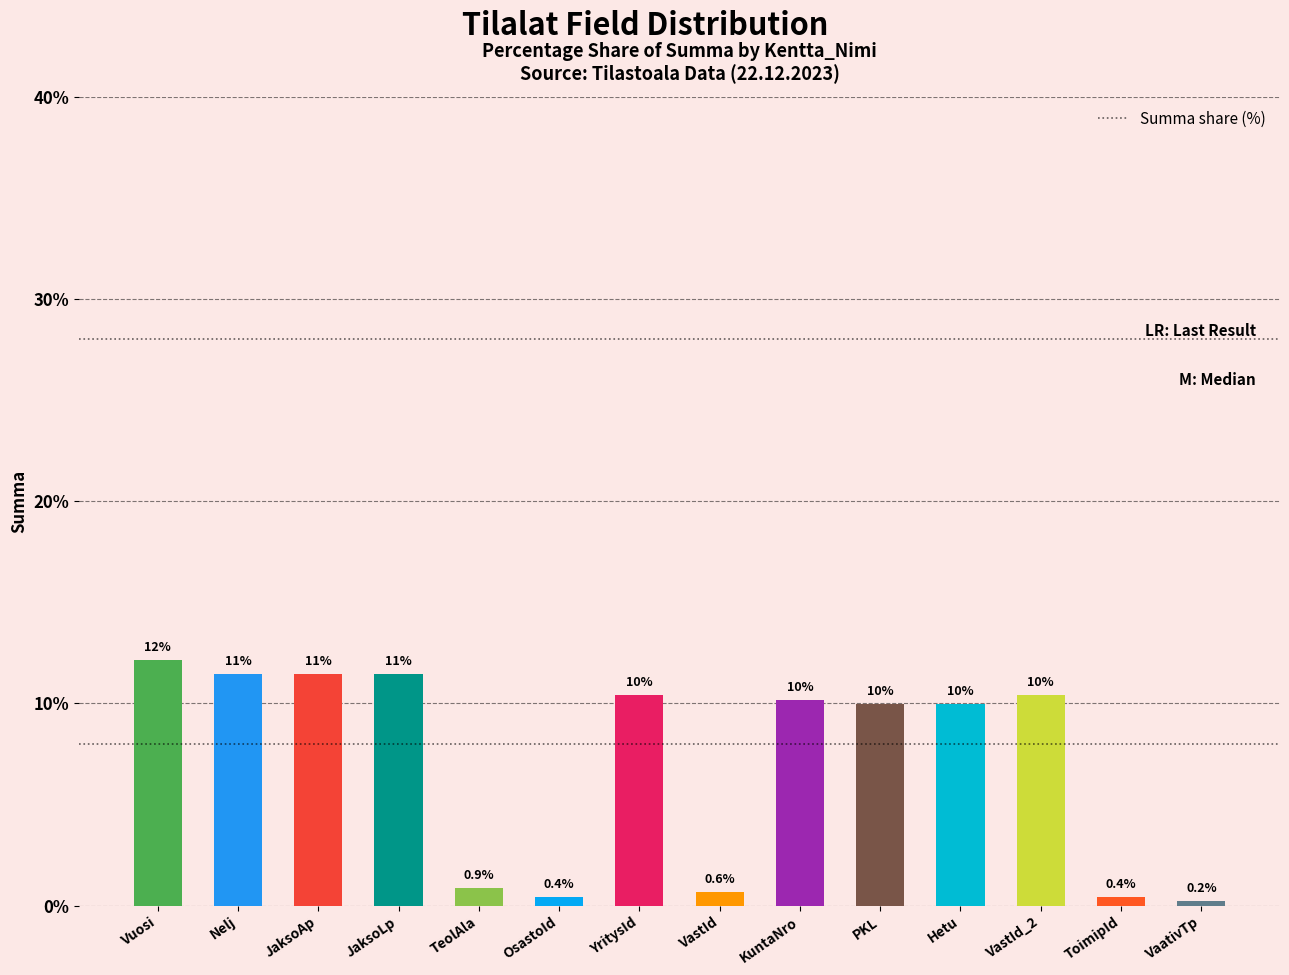

Where does the data first go above 10?

Vuosi